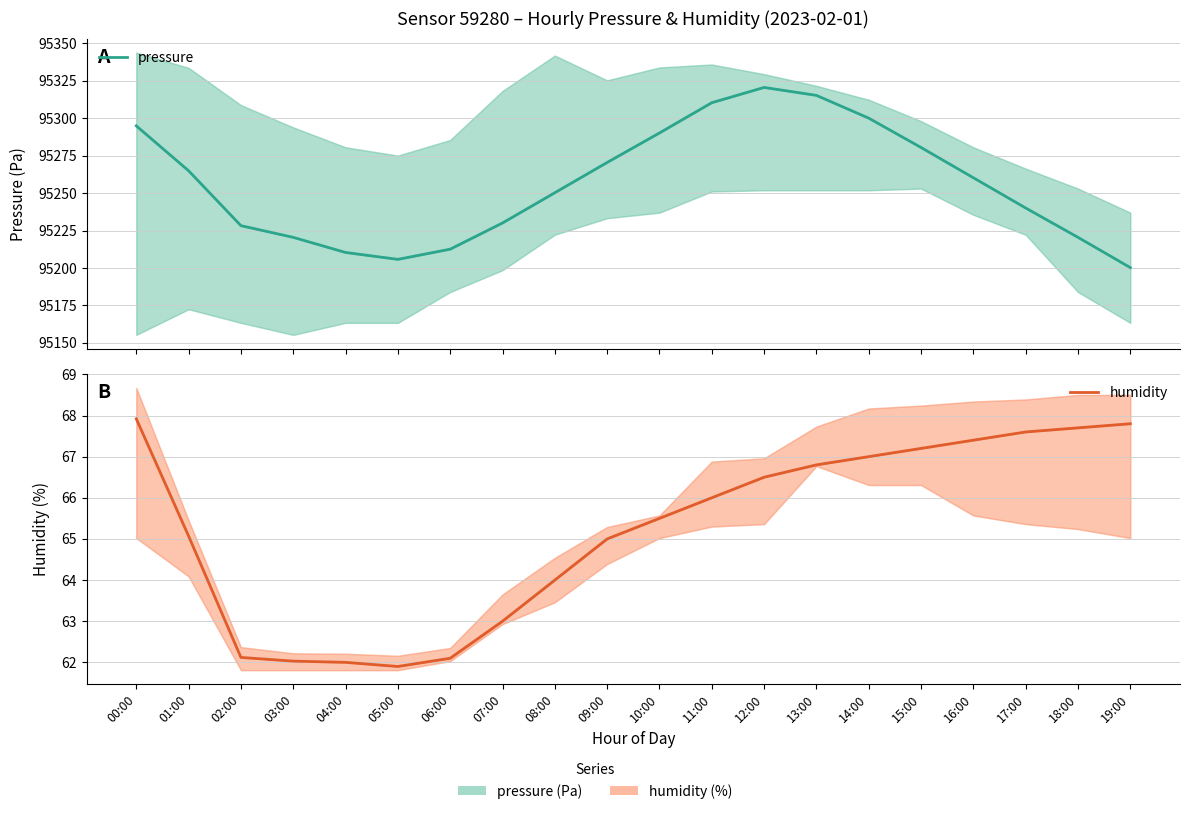

At which category does pressure reach its first local valley?

05:00